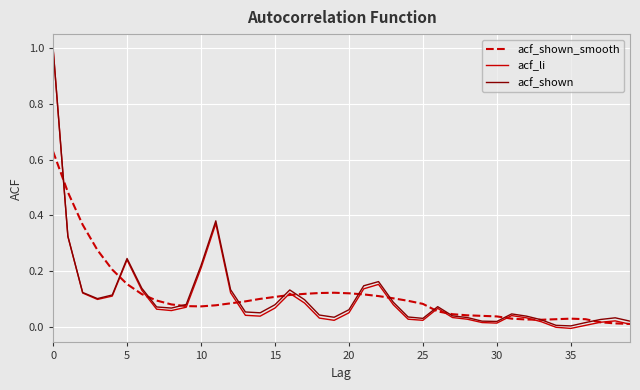

Which series has the widest spread of values?

acf_li